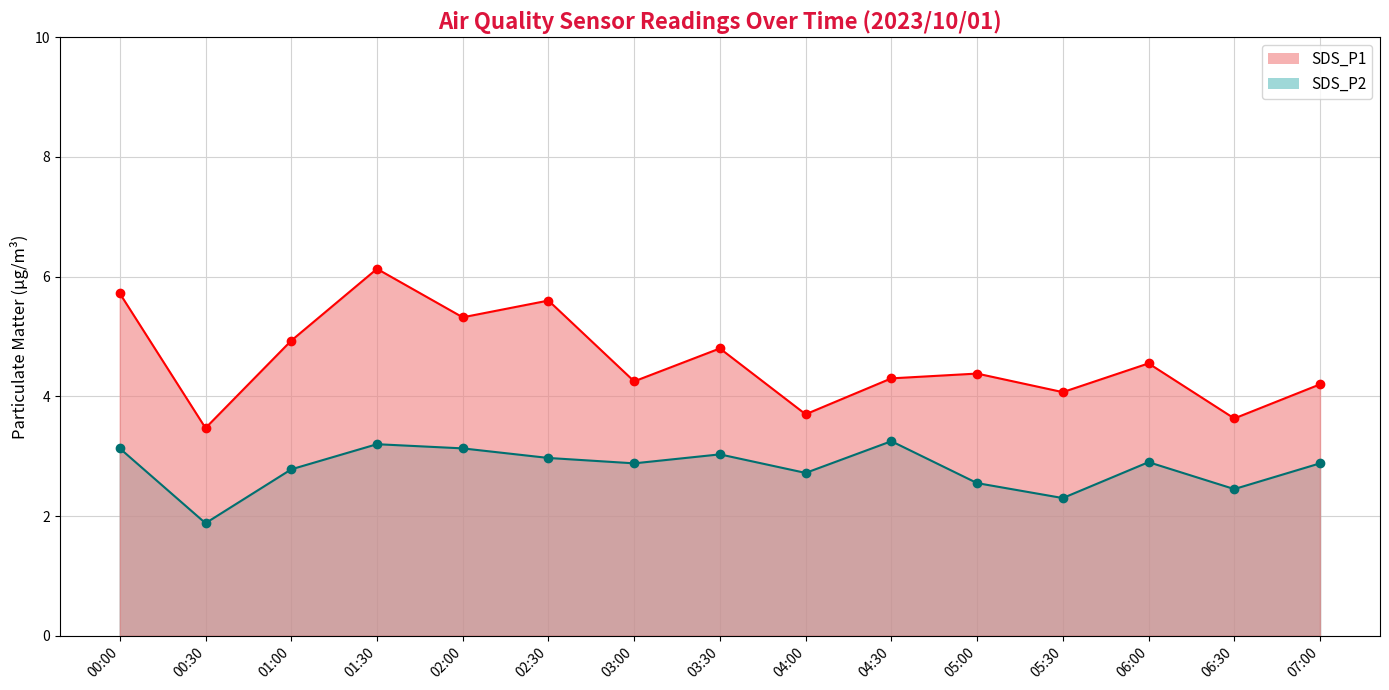

Is the value of SDS_P2 at 03:00 greater than the value of SDS_P1 at 05:00?

No